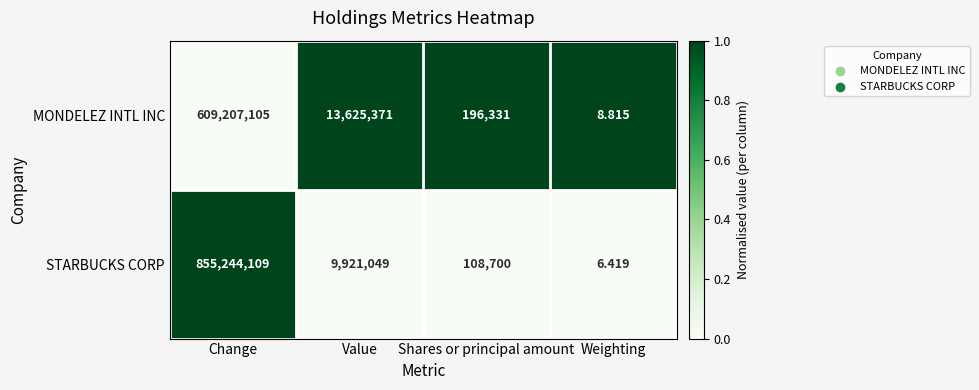

Rank the series by their maximum value, from highest to lowest.

STARBUCKS CORP, MONDELEZ INTL INC